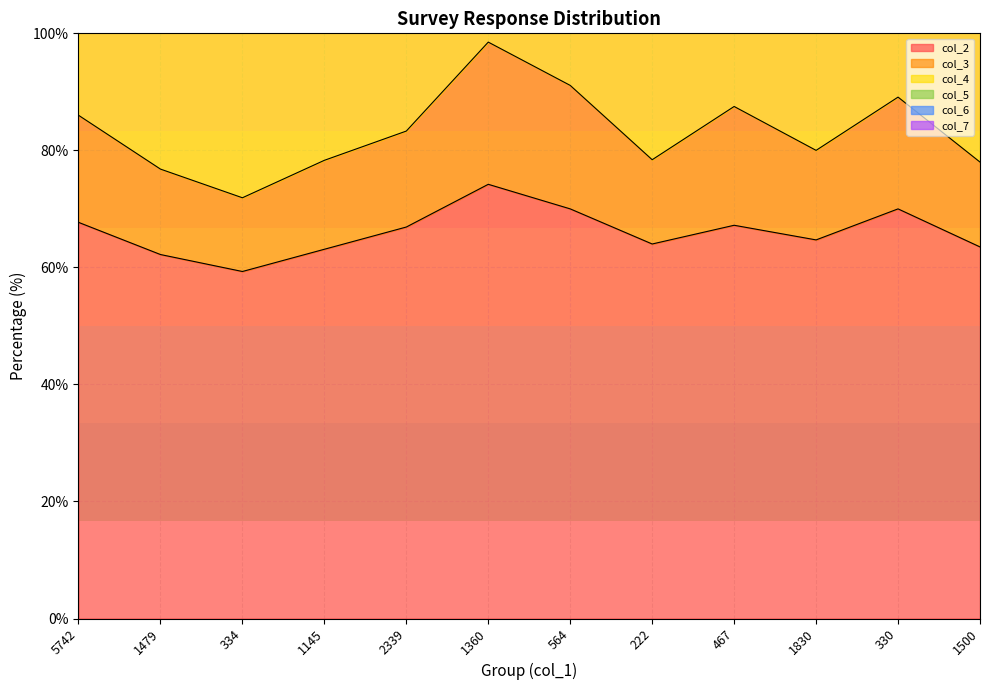

At which category is the sum across all series the highest?

1360